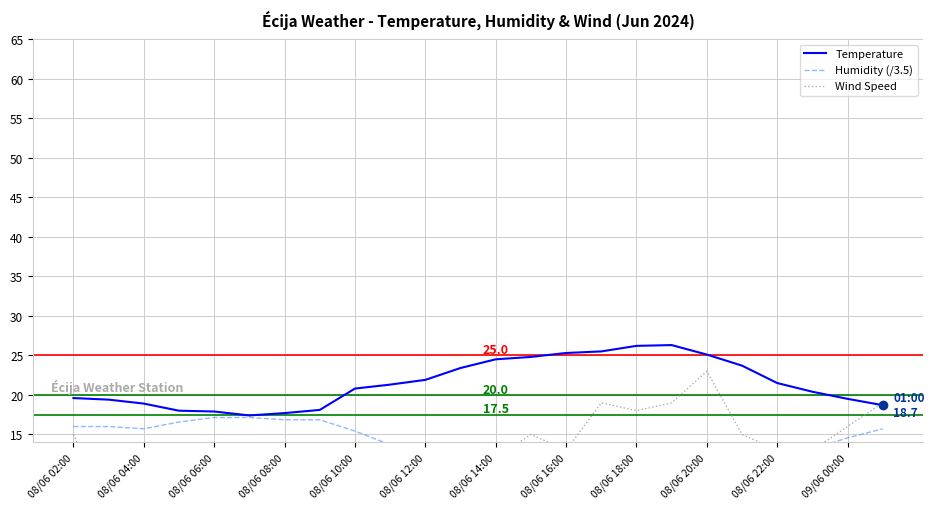

The Temperature series shows 38.0 at 08/06 18:00. True or false?

False